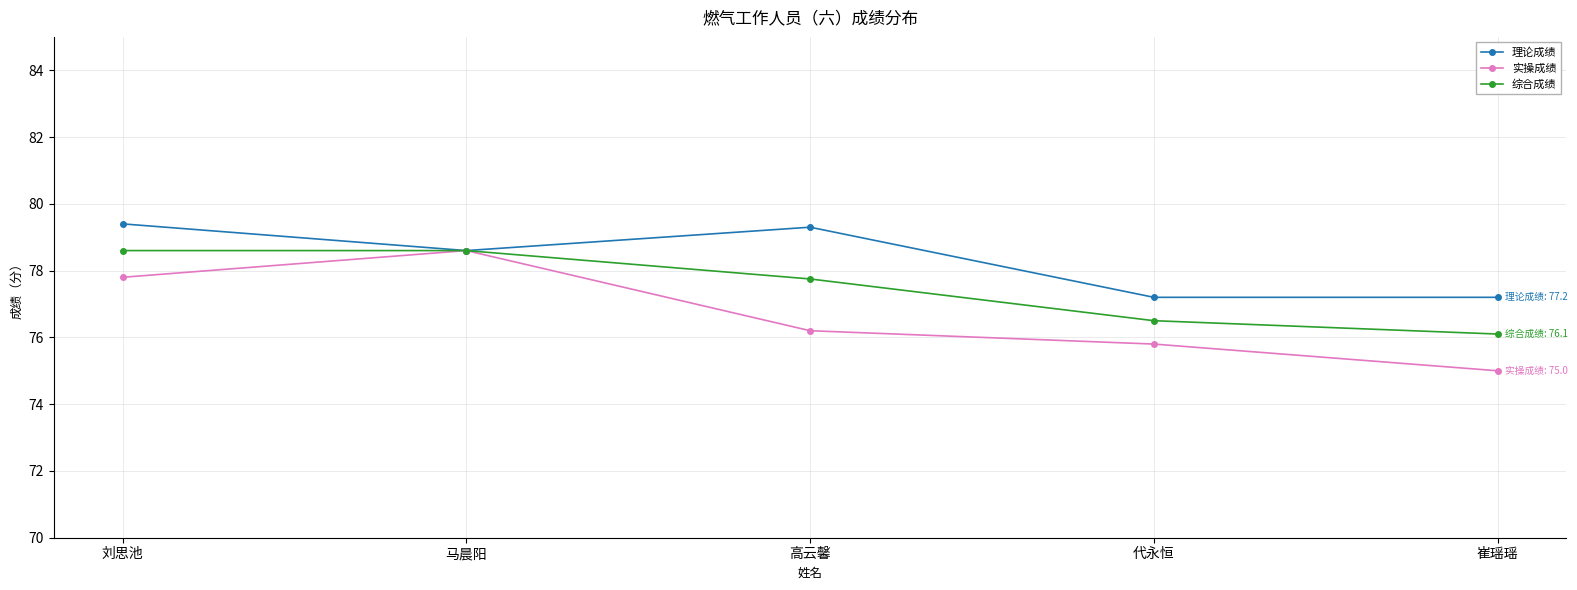

Between 刘思池 and 崔瑶瑶, which series saw the biggest shift?

实操成绩